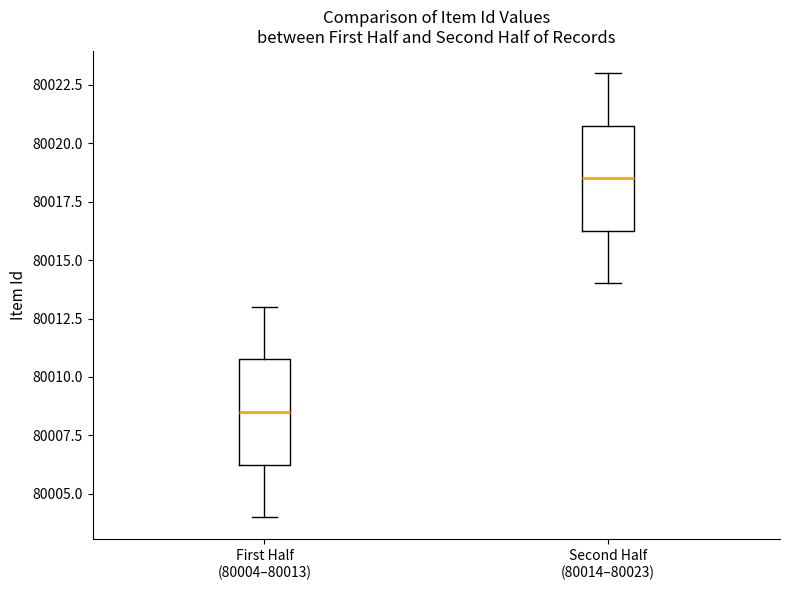

Reading left to right, read every box against the y-axis: the position of its median line, the range the box covers, and the ends of its whiskers. The values are not printed on the chart, so give them approximately, as read against the axis.

First Half (80004–80013): median 80008.5, box 80006.5 to 80011.0, whiskers 80004.0 to 80013.0
Second Half (80014–80023): median 80018.5, box 80016.5 to 80021.0, whiskers 80014.0 to 80023.0